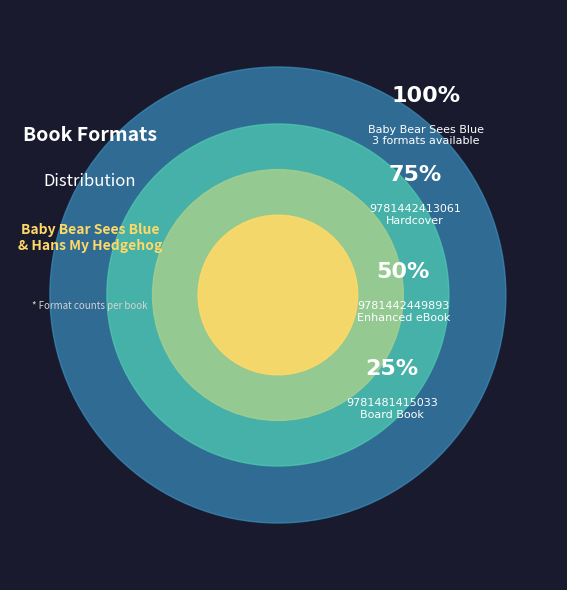

True or false: 9781442413061 accounts for 13% of the total.

False